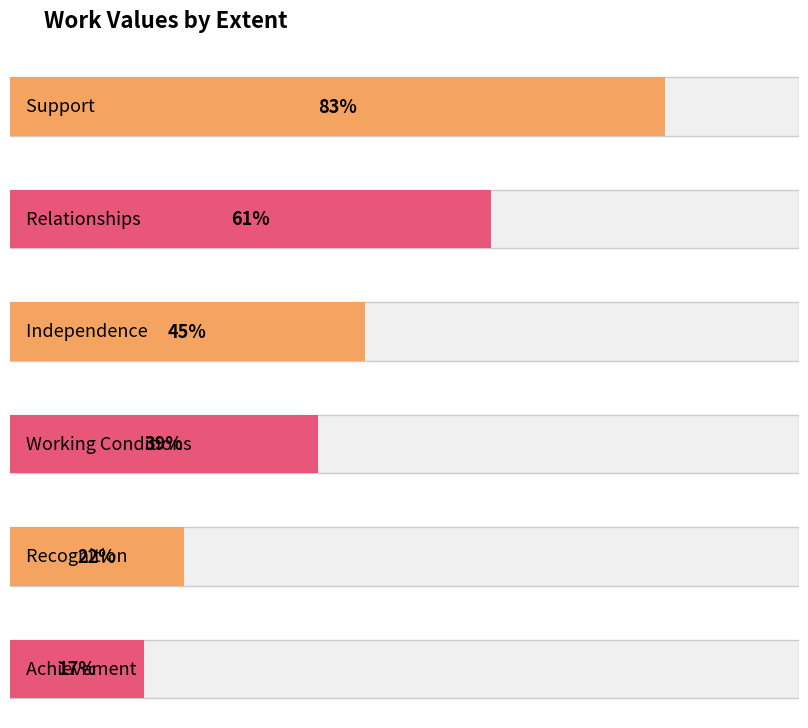

True or false: the data shows 33 at Recognition.

False